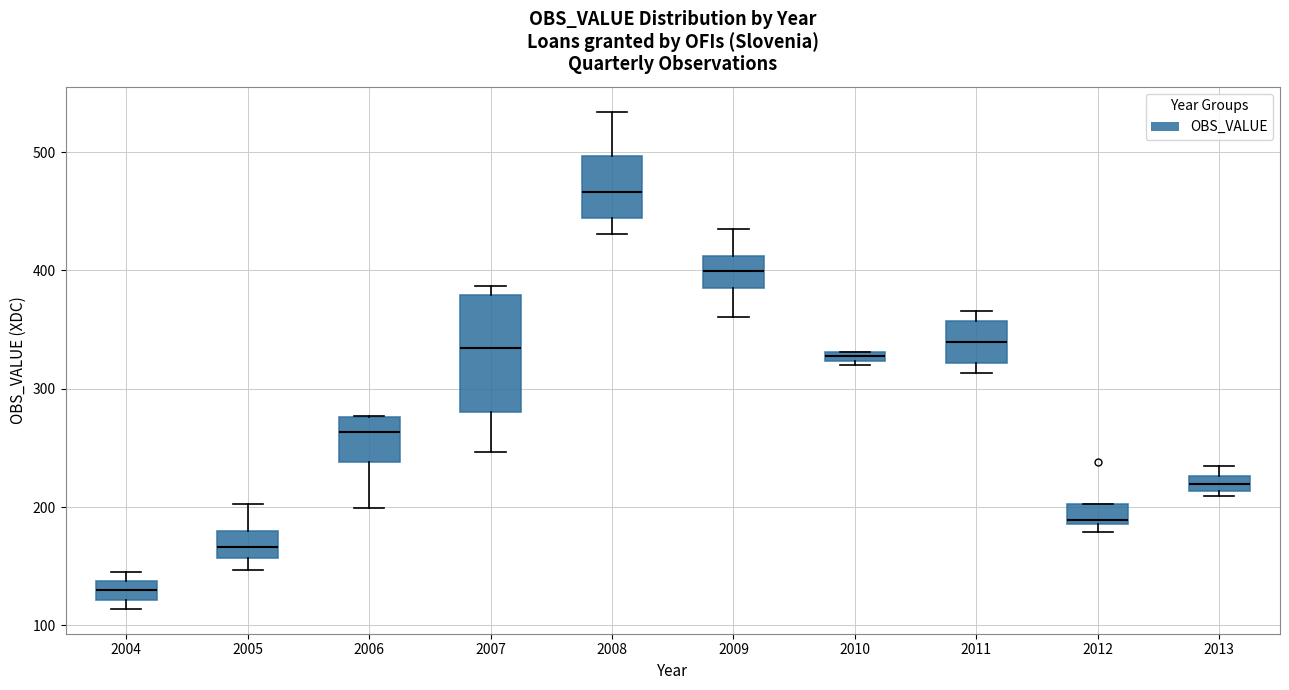

Where does the median line of the box at x = 2013 sit on the y-axis? The values are not printed on the chart, so give them approximately, as read against the axis.

220